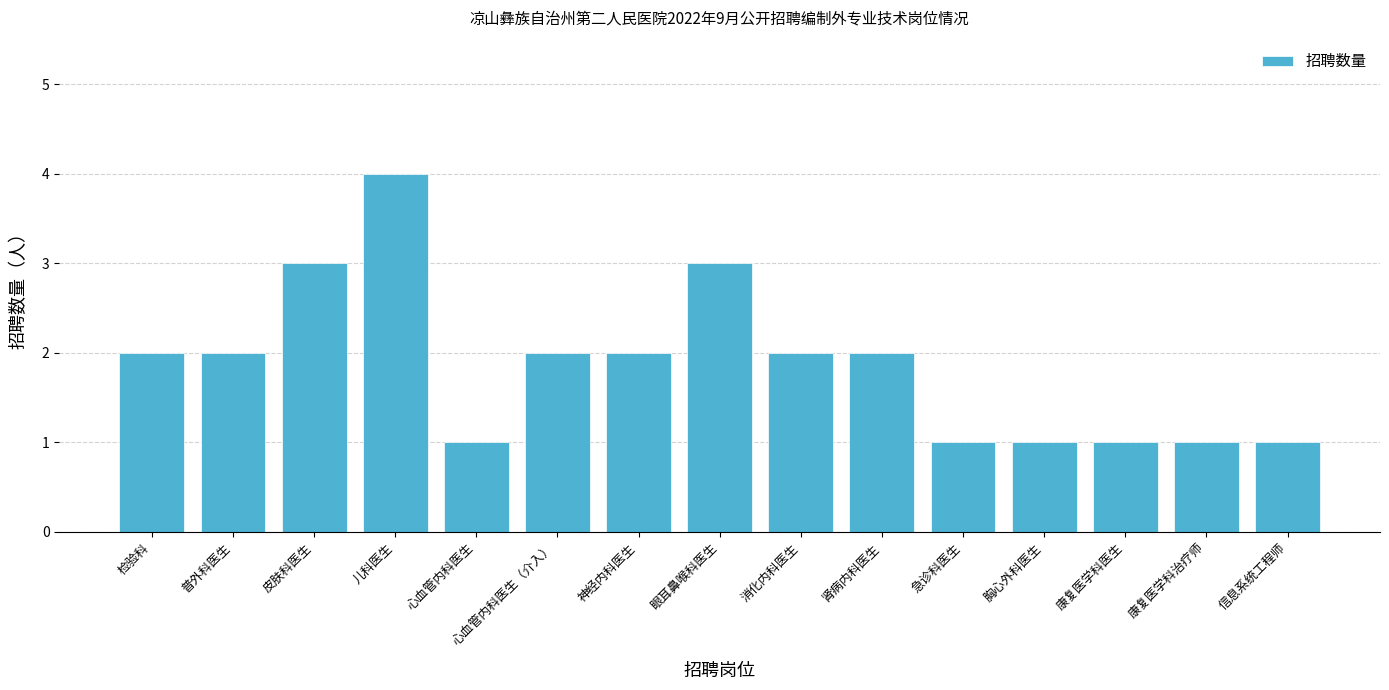

What is the minimum value shown in the chart?

1